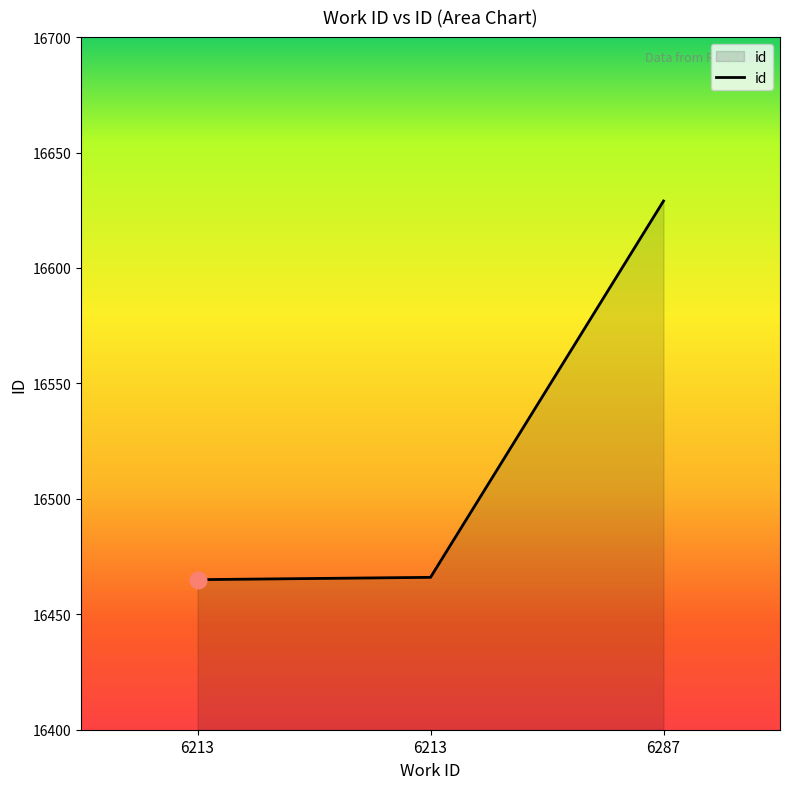

How many categories are shown in the chart?

3